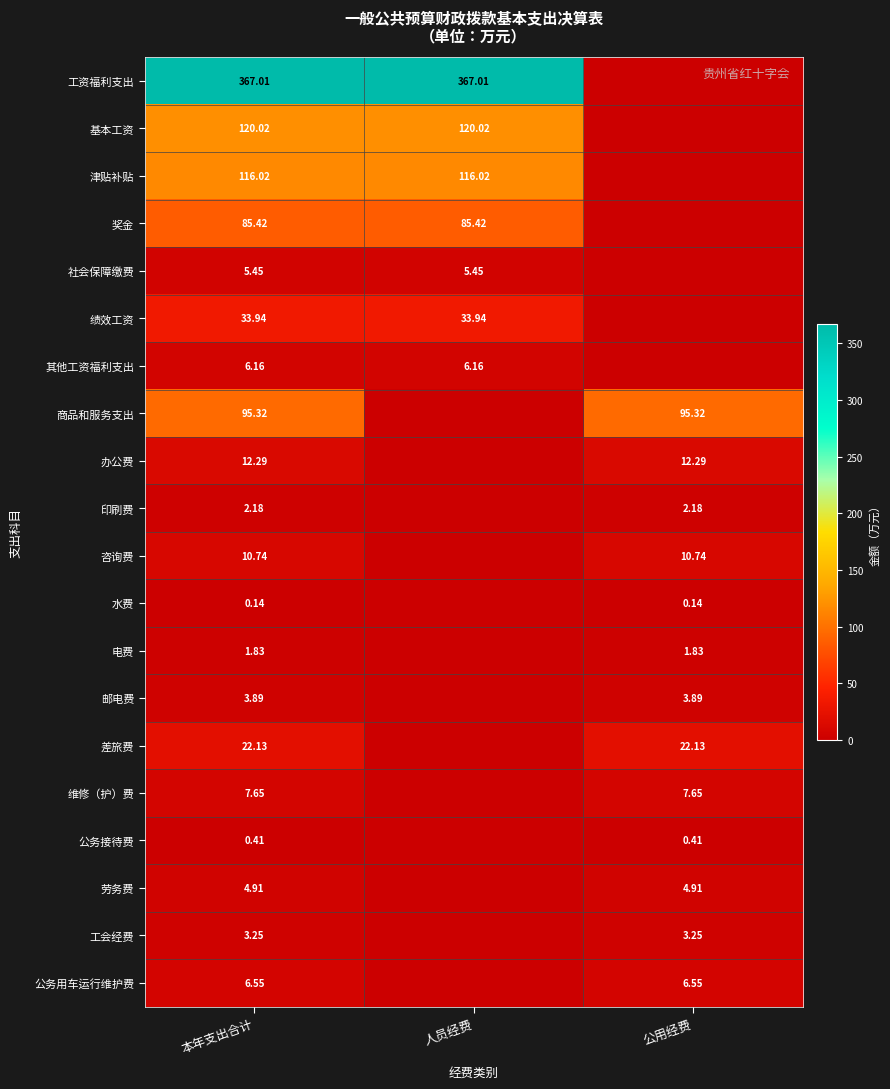

Rank the series at 本年支出合计 from highest to lowest value.

工资福利支出, 基本工资, 津贴补贴, 商品和服务支出, 奖金, 绩效工资, 差旅费, 办公费, 咨询费, 维修（护）费, 公务用车运行维护费, 其他工资福利支出, 社会保障缴费, 劳务费, 邮电费, 工会经费, 印刷费, 电费, 公务接待费, 水费